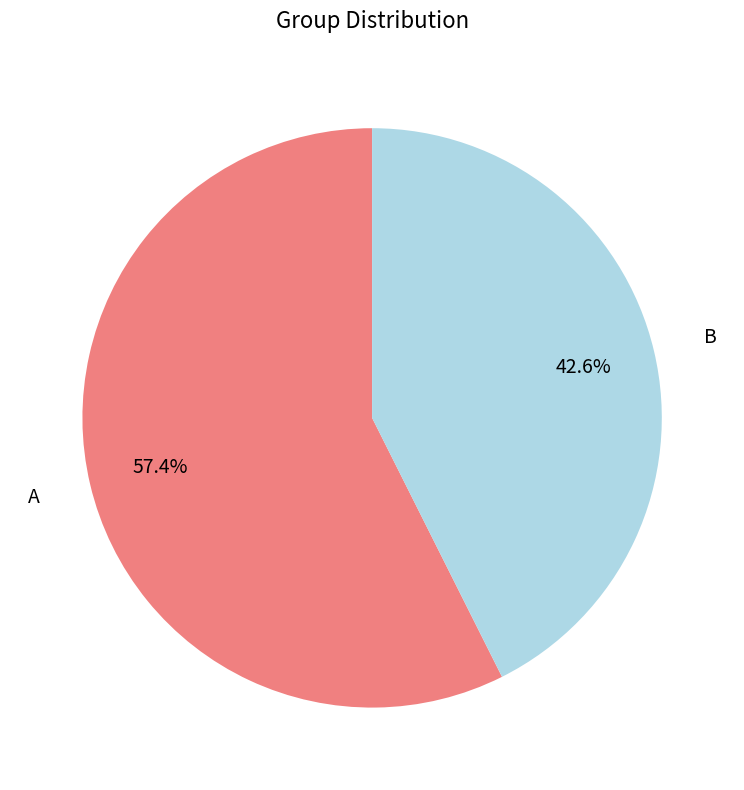

To the nearest percent, what percentage of the pie is B?

43%